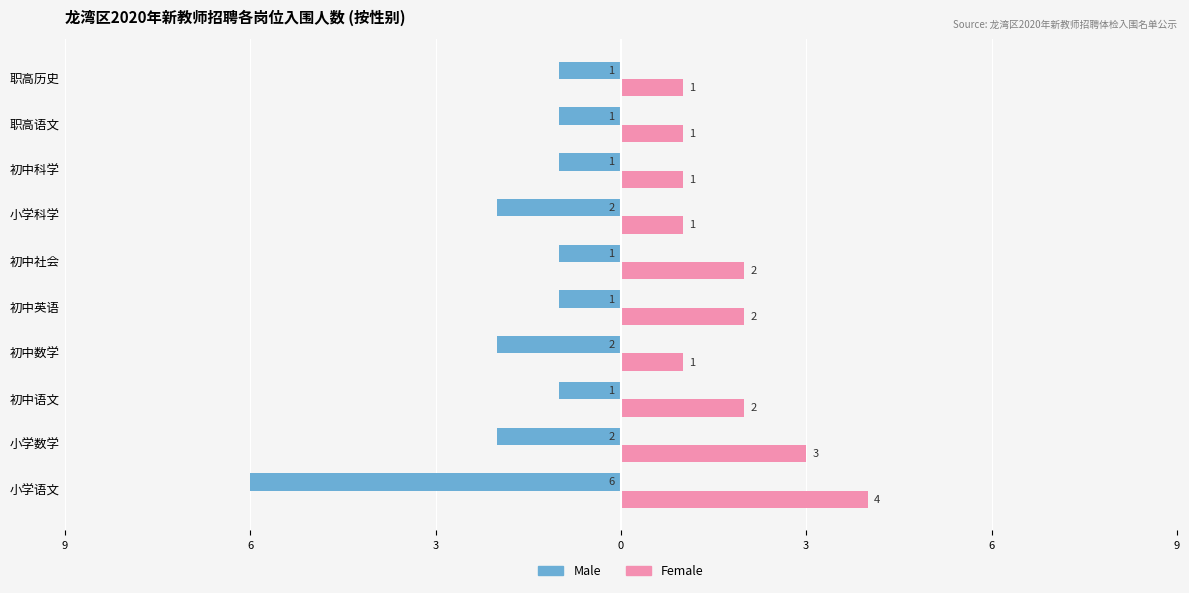

What is the average value of the Female series?

2